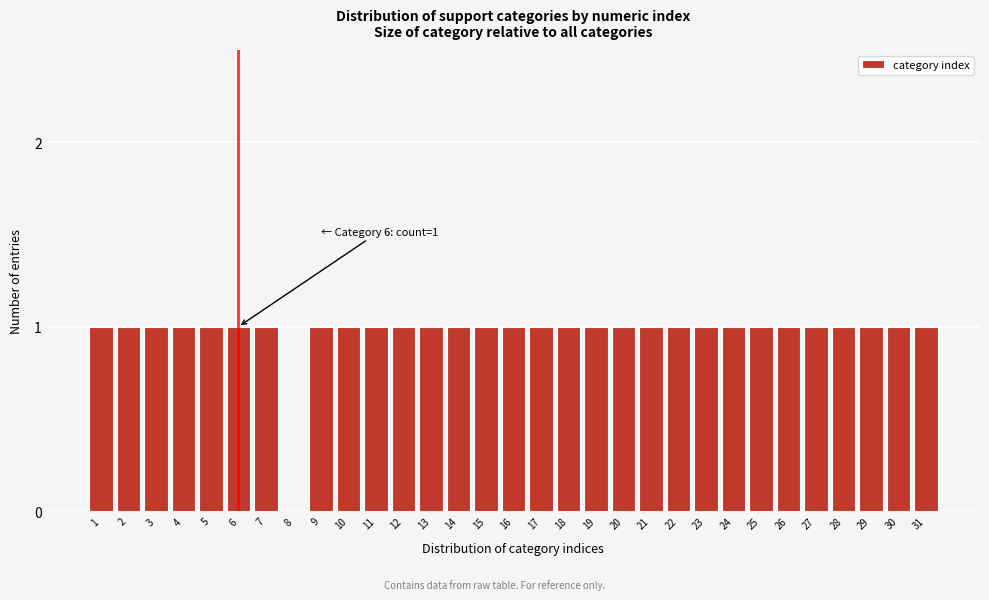

Is it true that the value at 10 is 1?

True